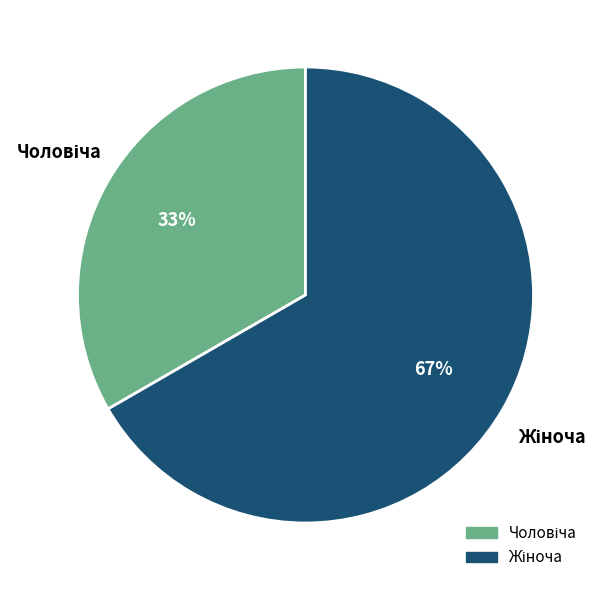

To the nearest percent, what is the average slice percentage?

50%